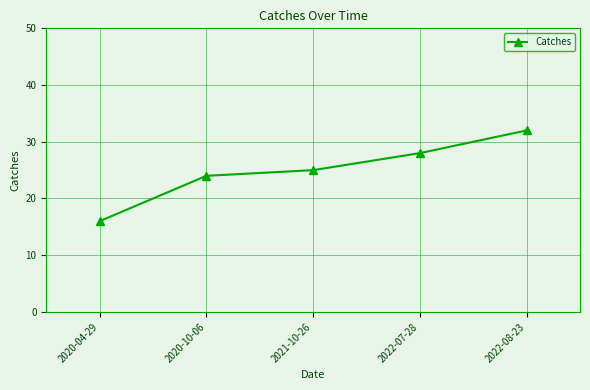

What is the change in value from 2020-10-06 to 2022-08-23?

+8